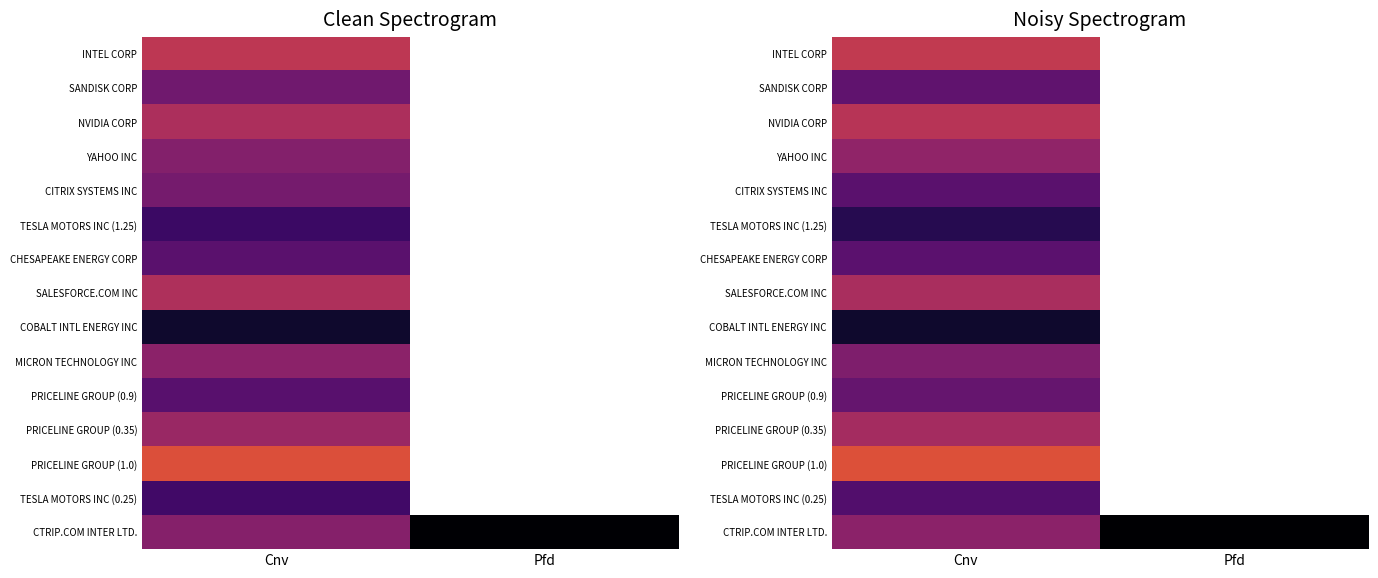

Rank the series by their maximum value, from highest to lowest.

PRICELINE GROUP (1.0), INTEL CORP, NVIDIA CORP, SALESFORCE.COM INC, PRICELINE GROUP (0.35), YAHOO INC, CTRIP.COM INTER LTD., MICRON TECHNOLOGY INC, PRICELINE GROUP (0.9), SANDISK CORP, CHESAPEAKE ENERGY CORP, CITRIX SYSTEMS INC, TESLA MOTORS INC (0.25), TESLA MOTORS INC (1.25), COBALT INTL ENERGY INC